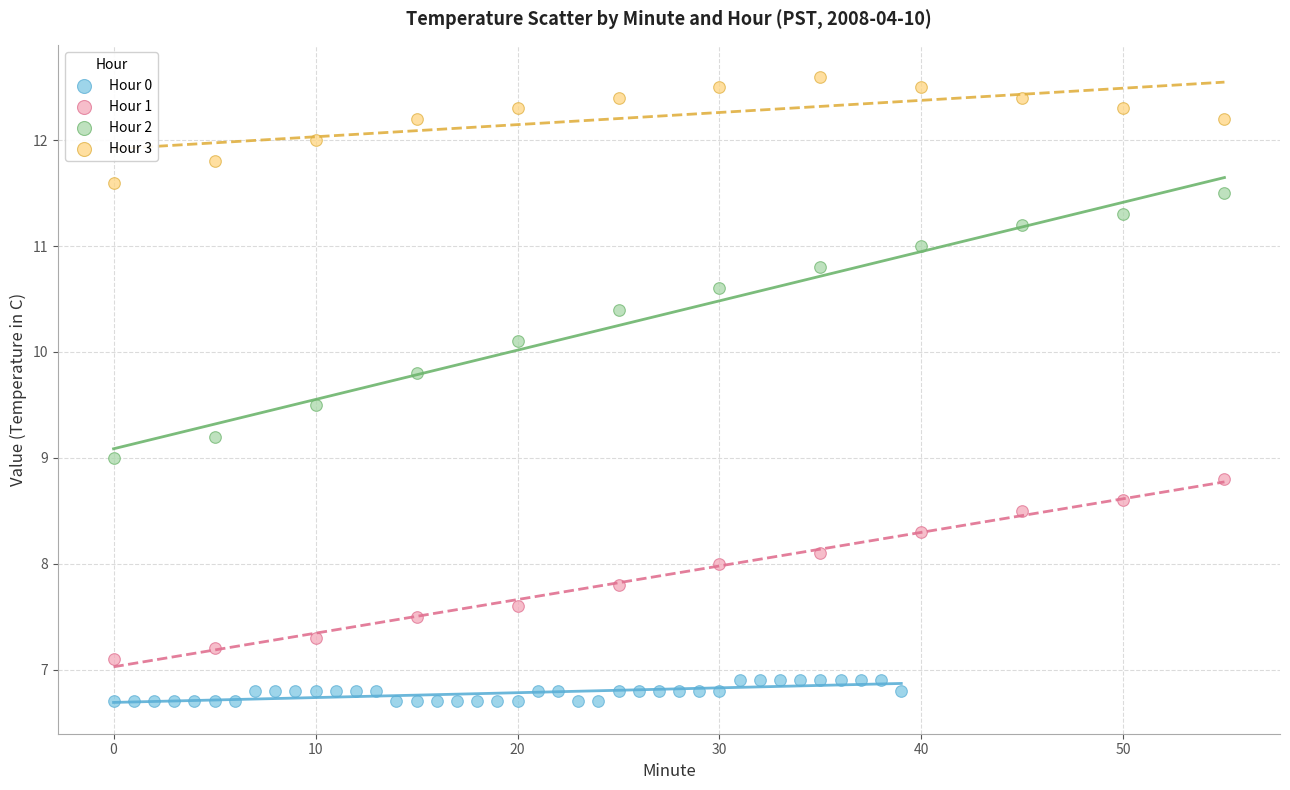

Which series contains the highest Y value?

Hour 3